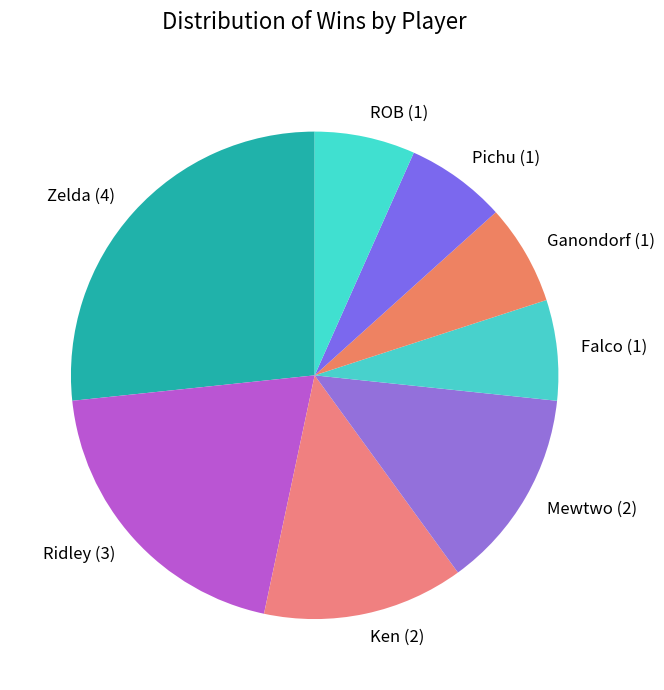

Does Zelda account for over 50% of the chart?

No